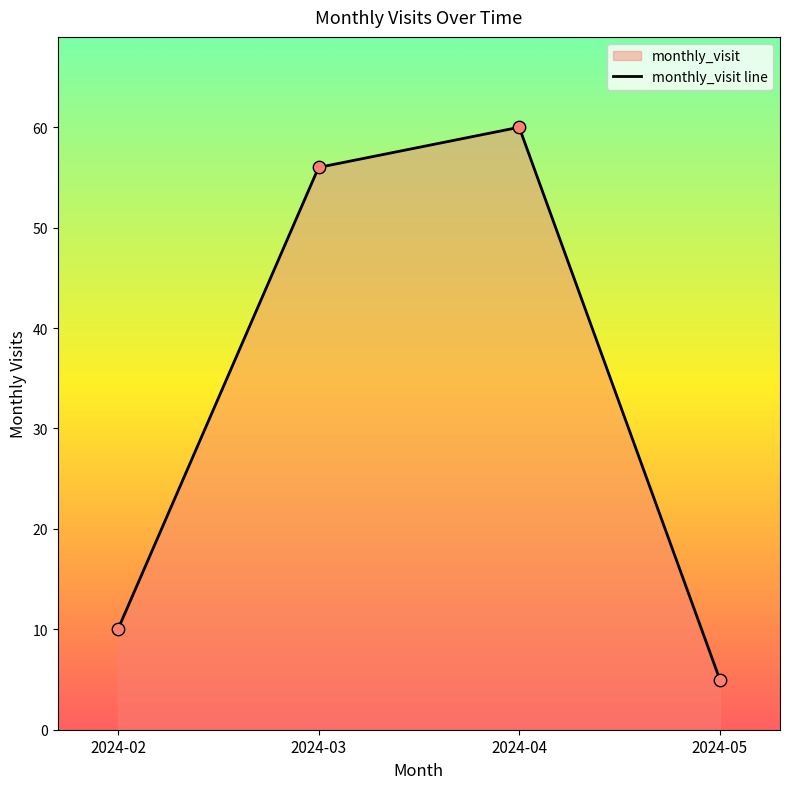

Which has a higher value, 2024-03 or 2024-04?

2024-04